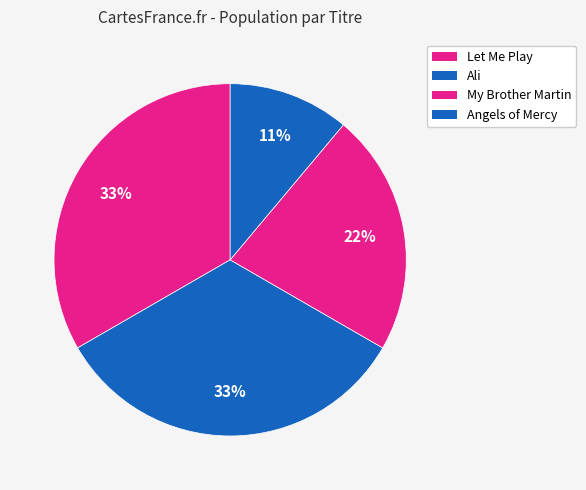

Does any single category account for the majority?

No